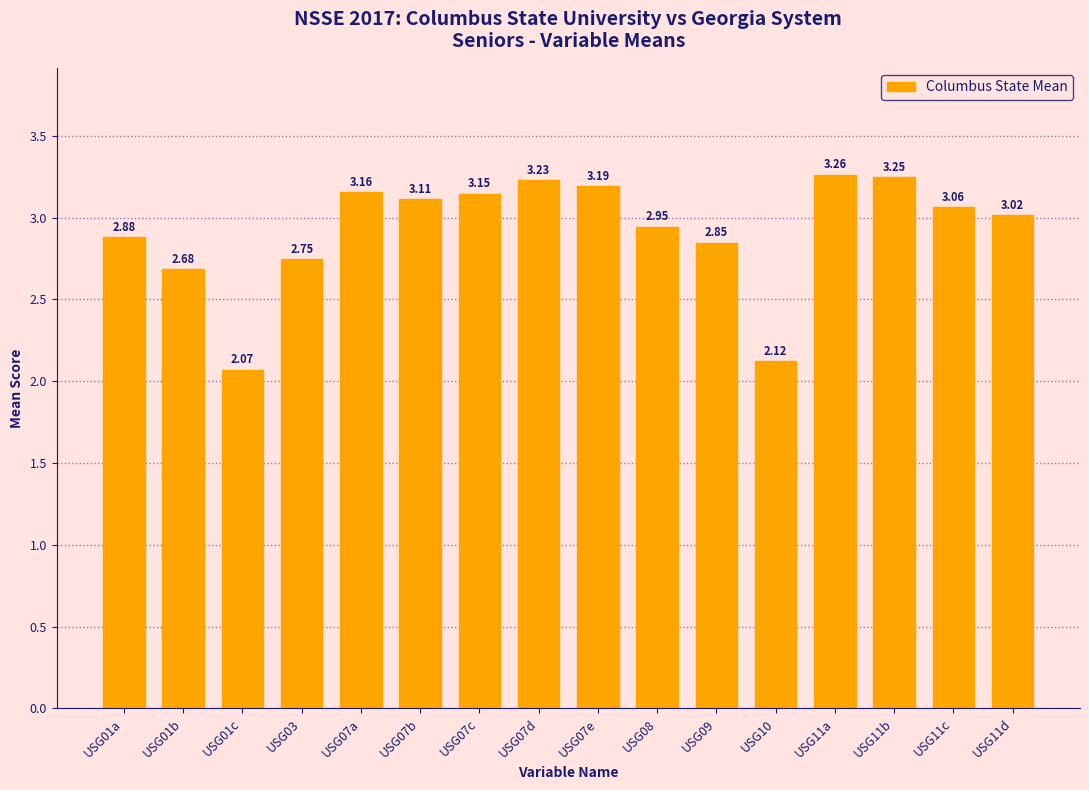

List the labels in order of value, smallest first.

USG01c, USG10, USG01b, USG03, USG09, USG01a, USG08, USG11d, USG11c, USG07b, USG07c, USG07a, USG07e, USG07d, USG11b, USG11a